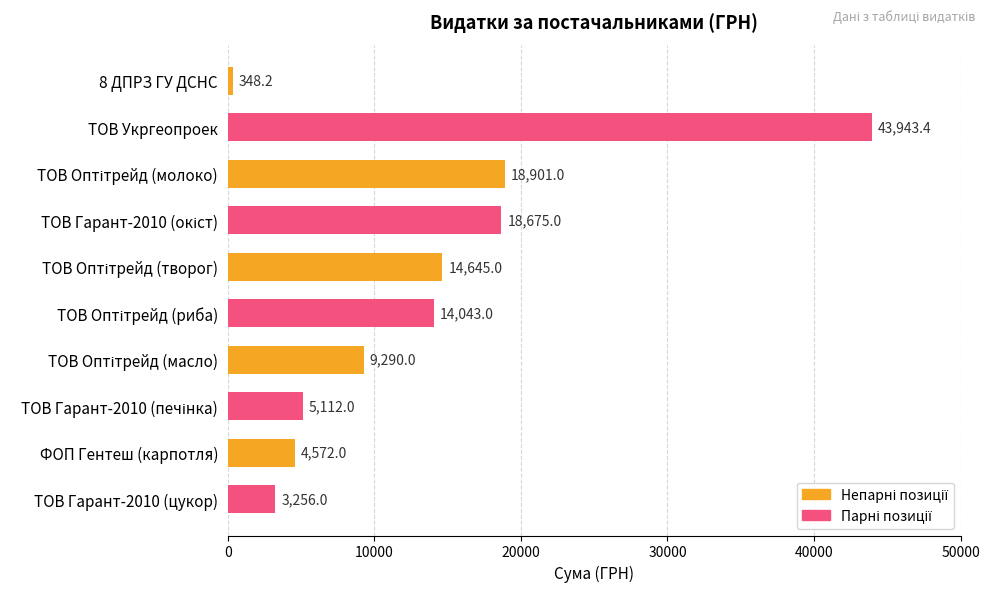

What position from the bottom is ТОВ Укргеопроек?

9